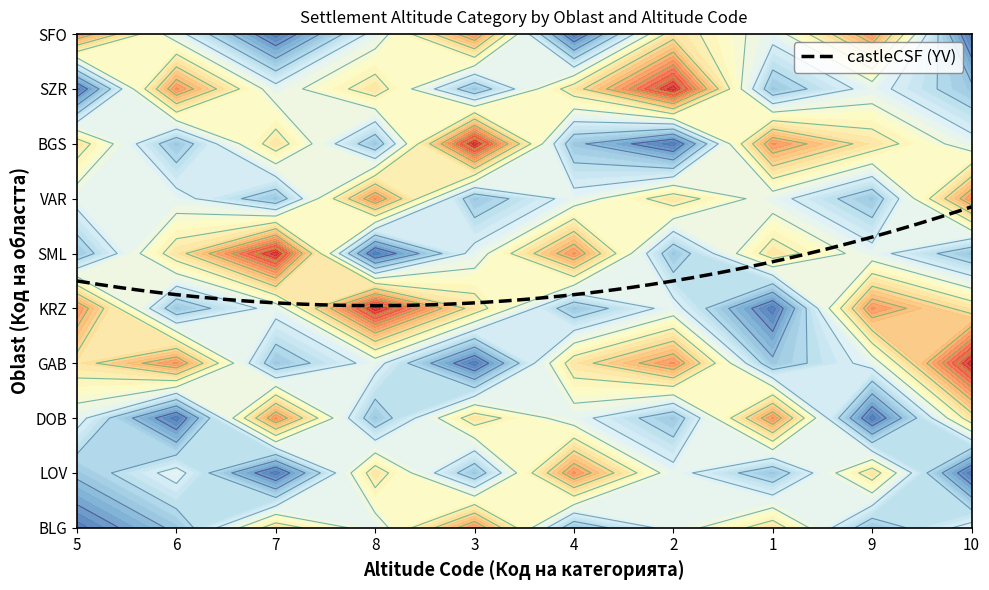

At which label does LOV first exceed 4?

8